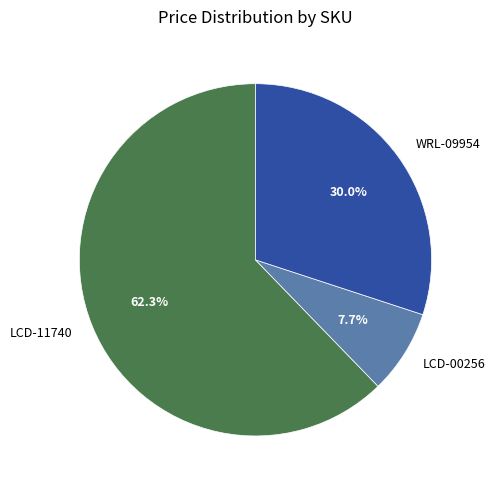

Is the sum of LCD-11740 and WRL-09954 greater than half?

Yes